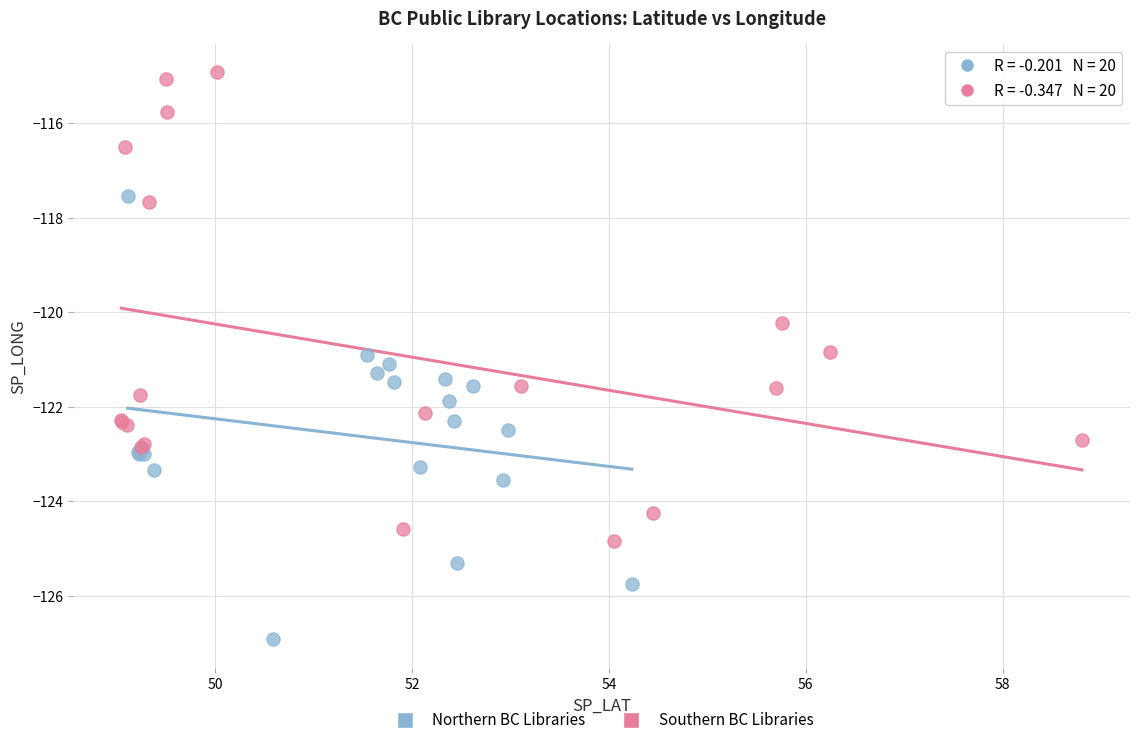

What are all the series names shown in the legend?

Northern BC Libraries, Southern BC Libraries